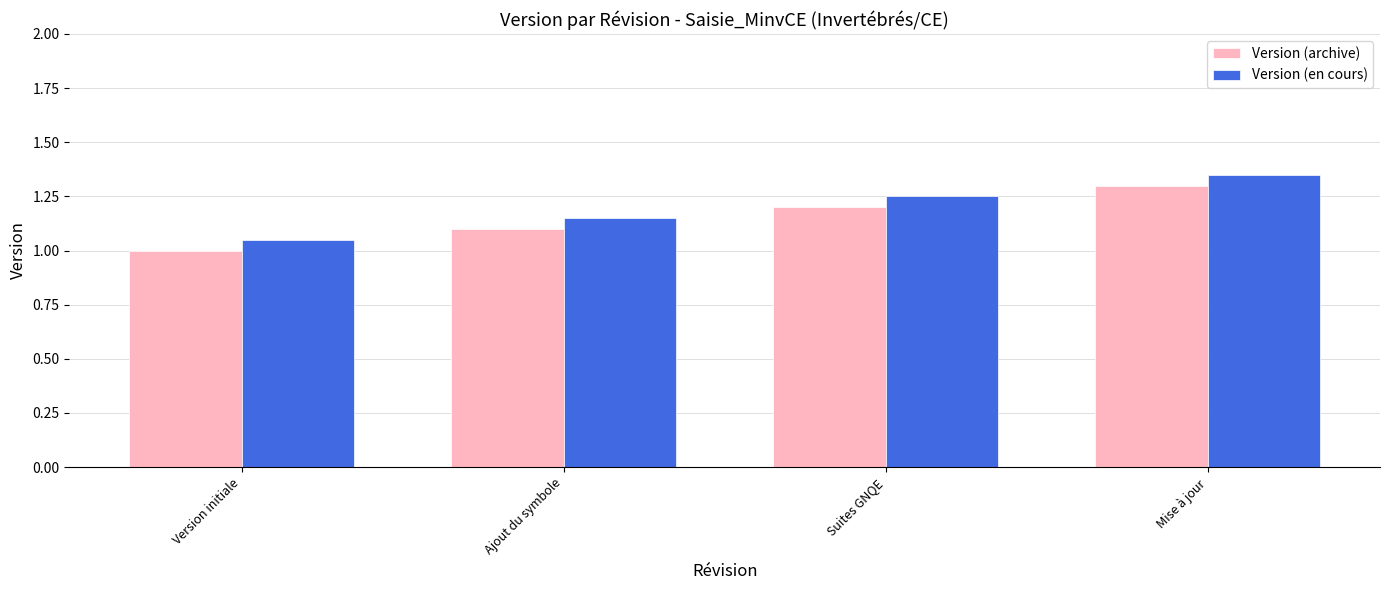

List the series in order of their peak value, lowest first.

Version (archive), Version (en cours)